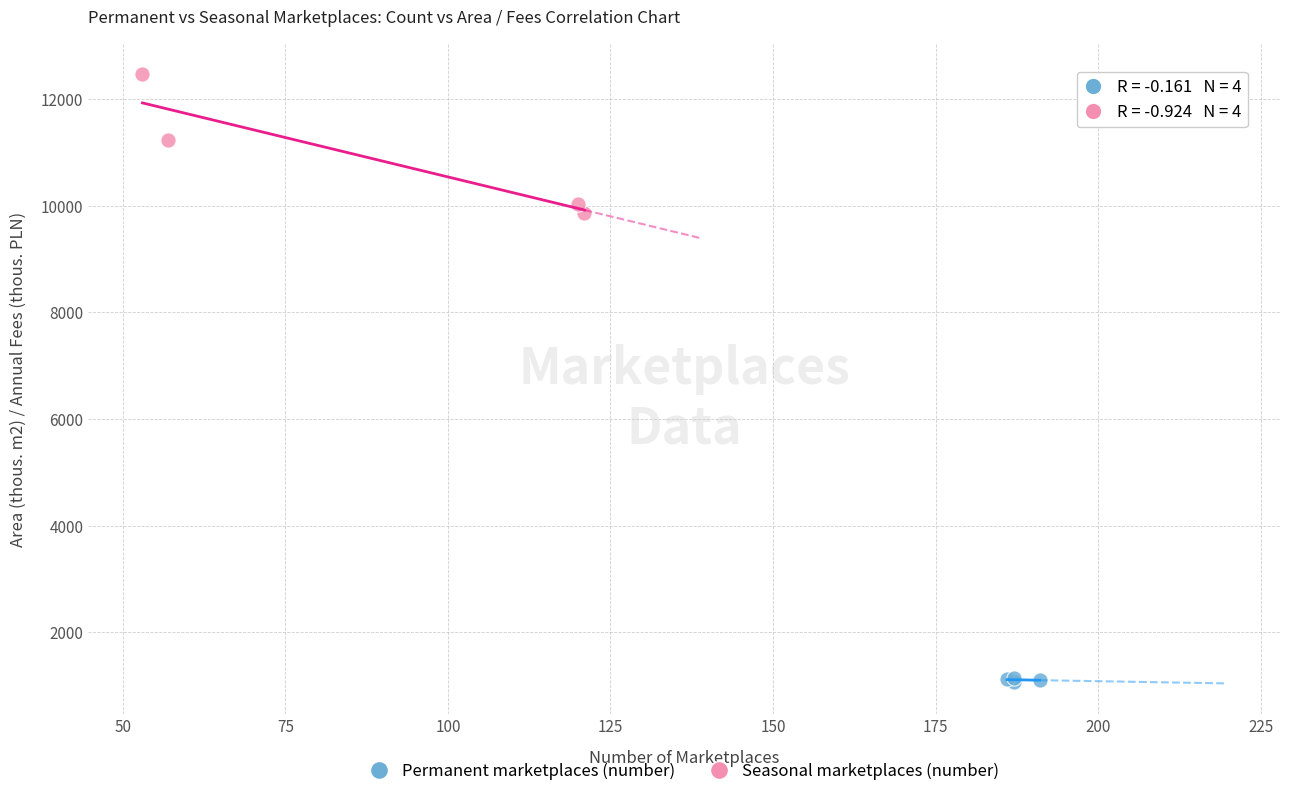

Which series contains the lowest Y value?

Permanent marketplaces (number)